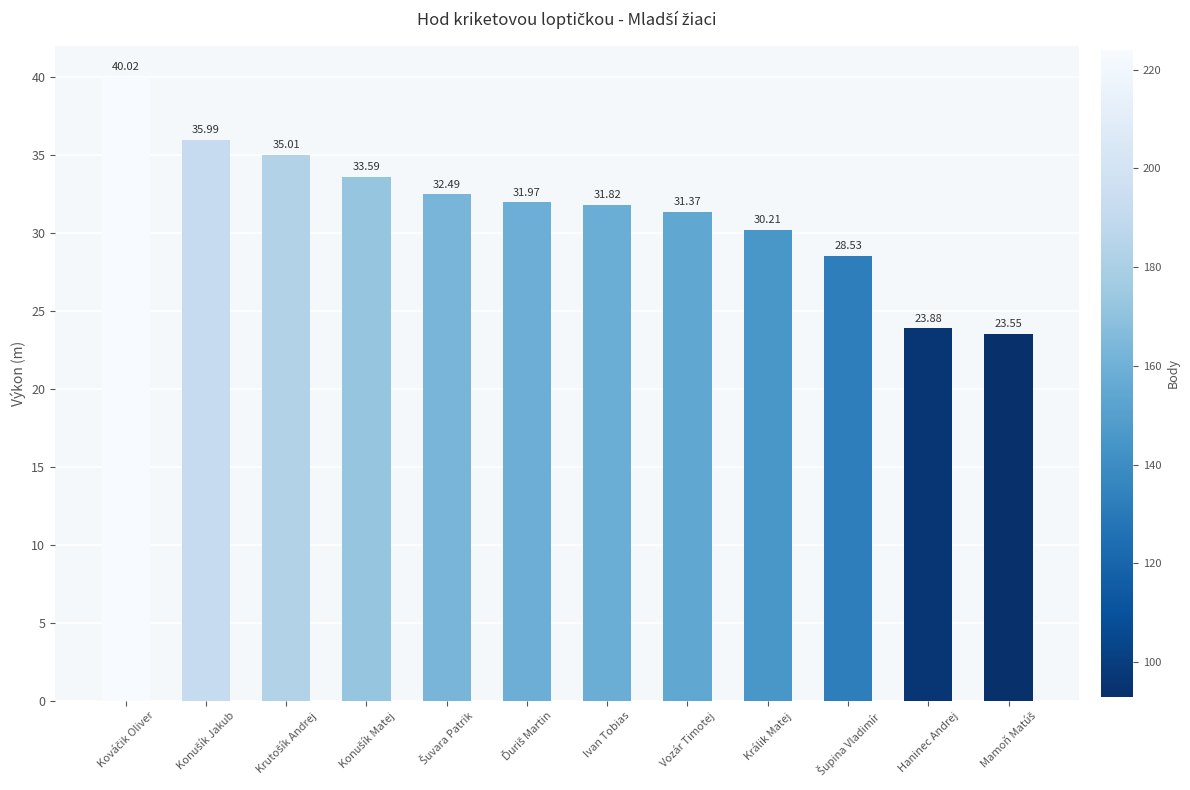

What is the value of the 5th bar from the left?

32.5